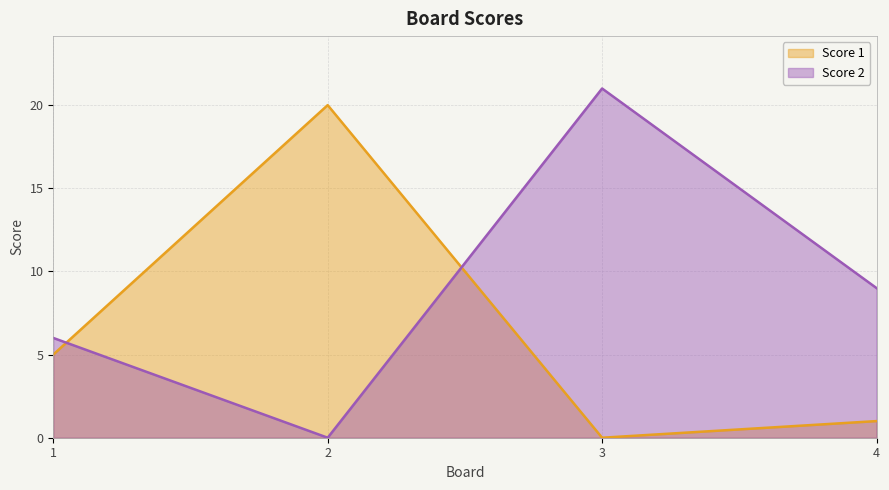

True or false: Score 2 has a value of 13 at 2.

False